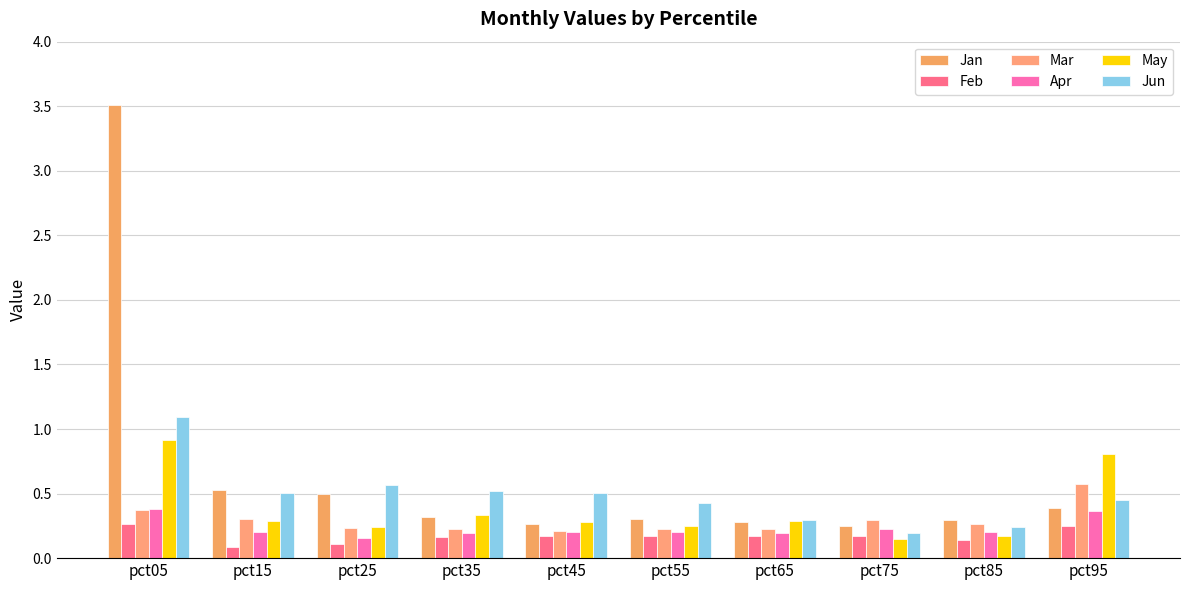

How many Apr values are between 0 and 1?

10